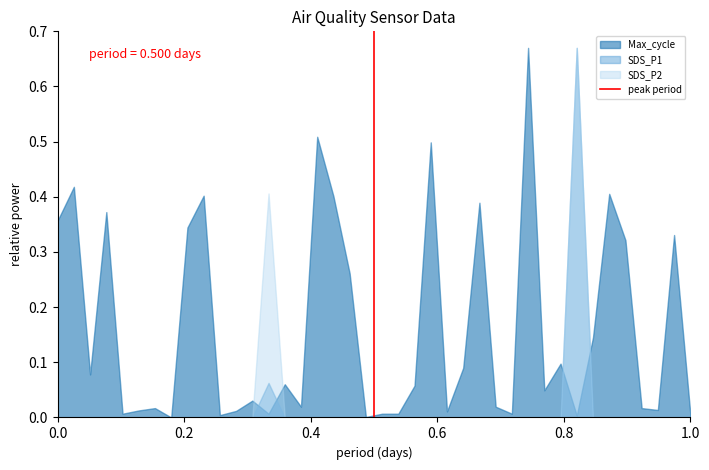

Which series has the largest total across all categories?

Max_cycle